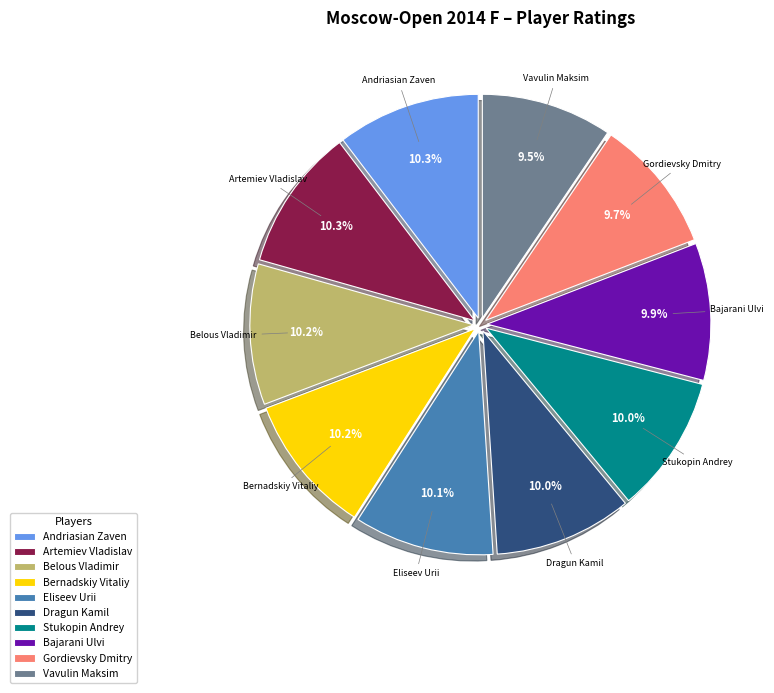

Approximately how many times larger is the value at Vavulin Maksim compared to Artemiev Vladislav?

0.9